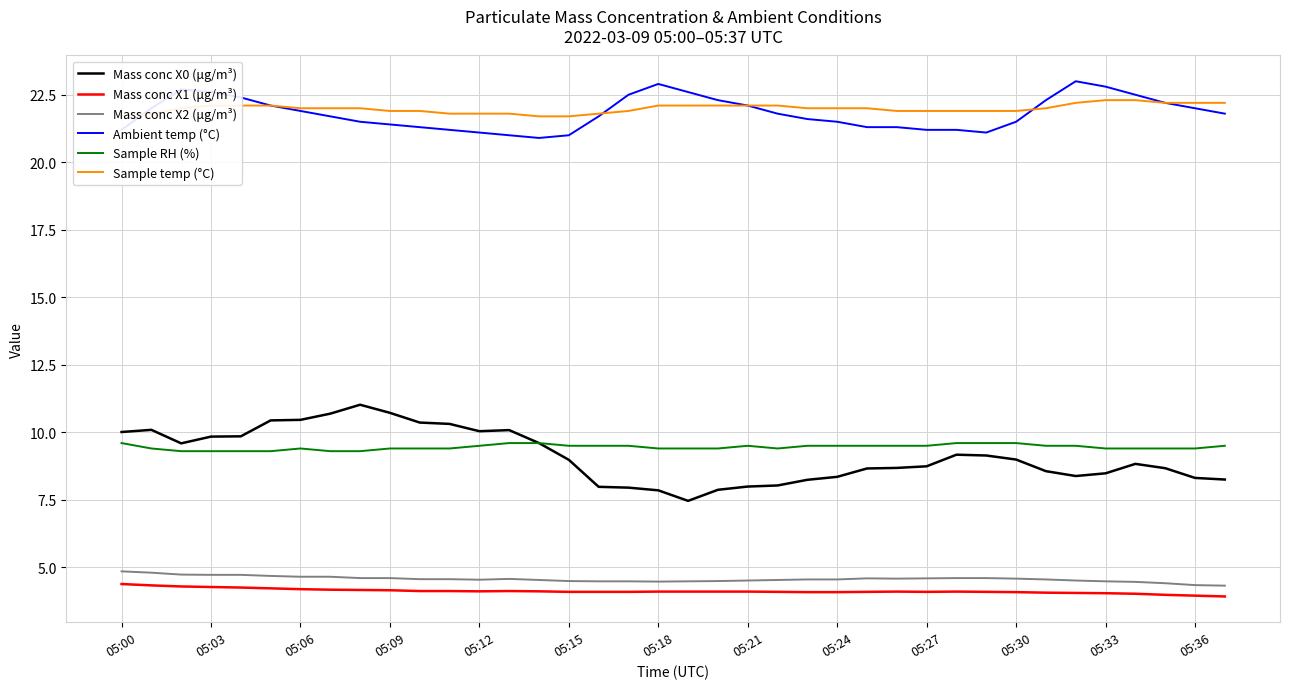

What is the label of the 25th point from the right?

13